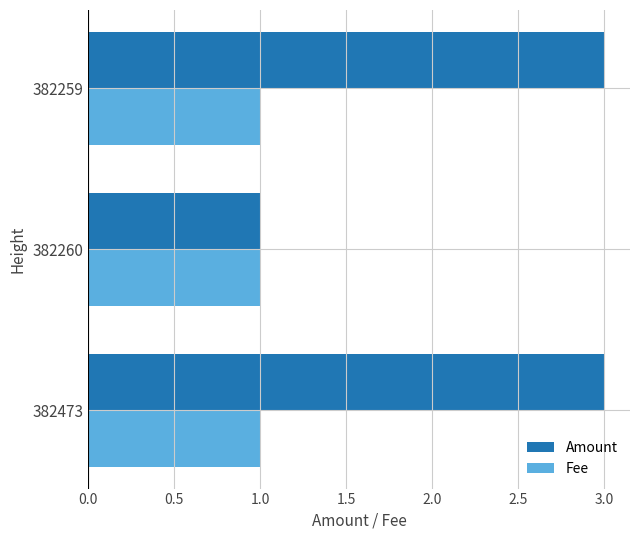

List the series in order of their peak value, highest first.

Amount, Fee